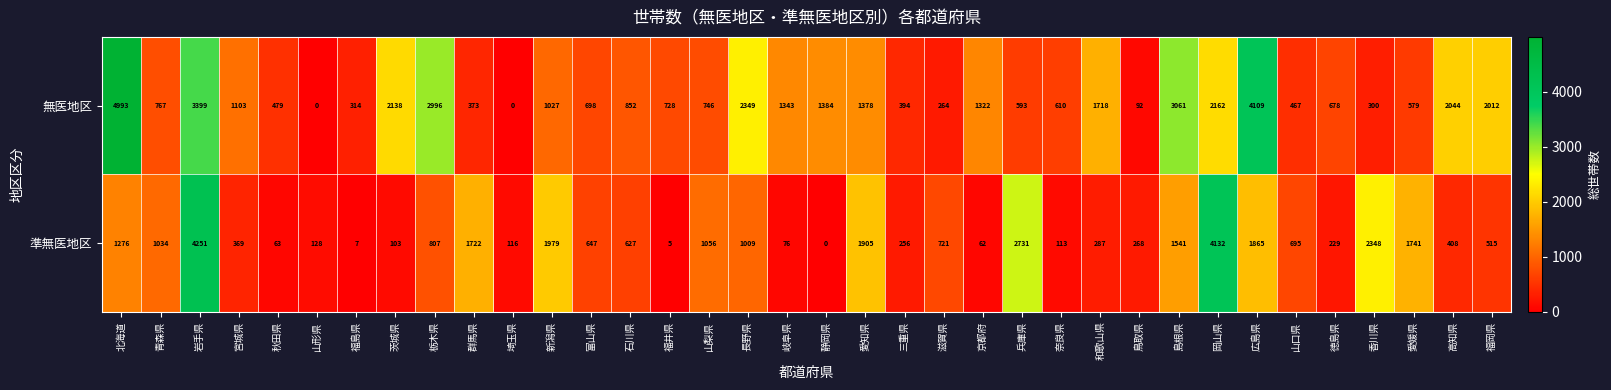

What is the maximum value for 無医地区?

4993